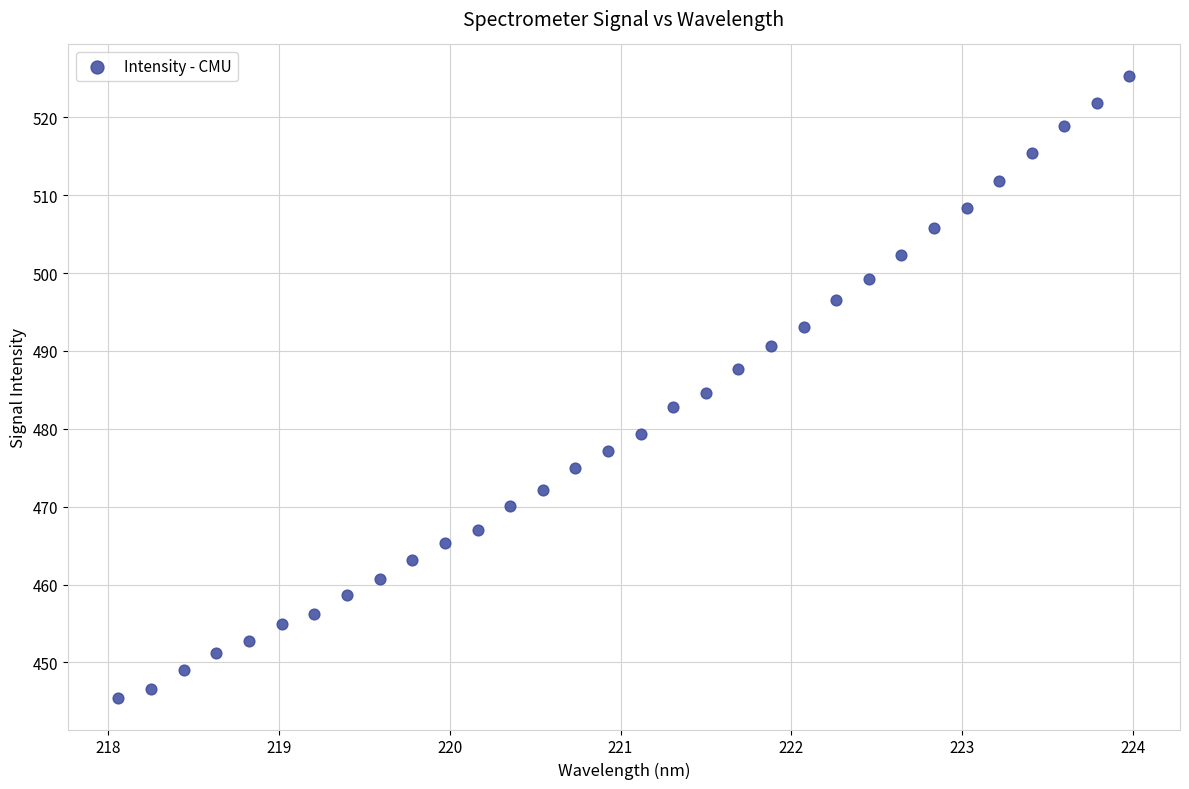

What is the range of X values (max minus min)?

5.9